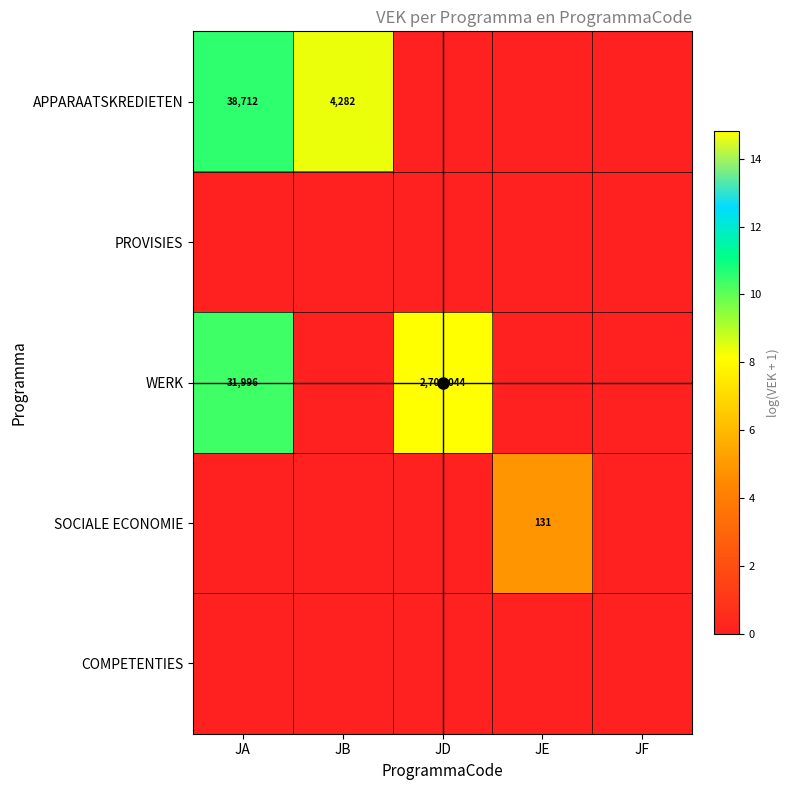

Which label corresponds to the smallest value in the chart?

JD